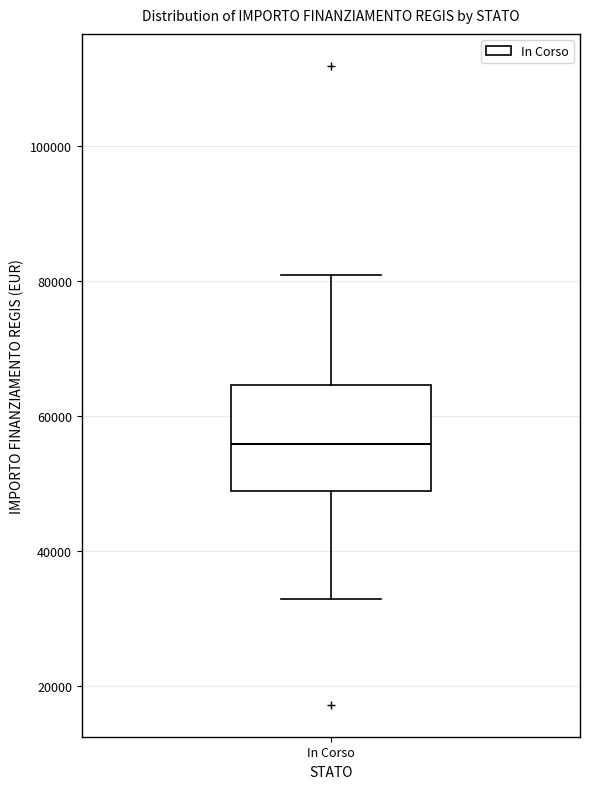

Where does the median line of the box for In Corso sit on the y-axis? The values are not printed on the chart, so give them approximately, as read against the axis.

56000